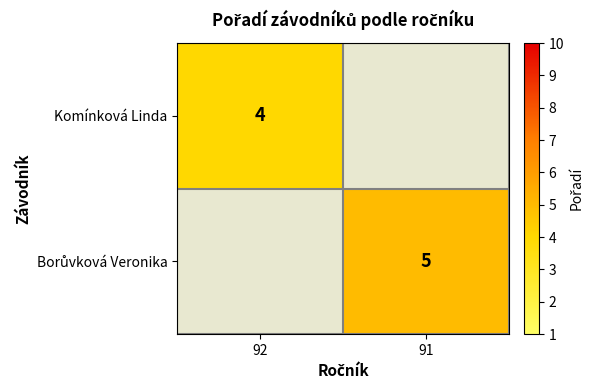

The value of Komínková Linda at 92 is 2. True or false?

False